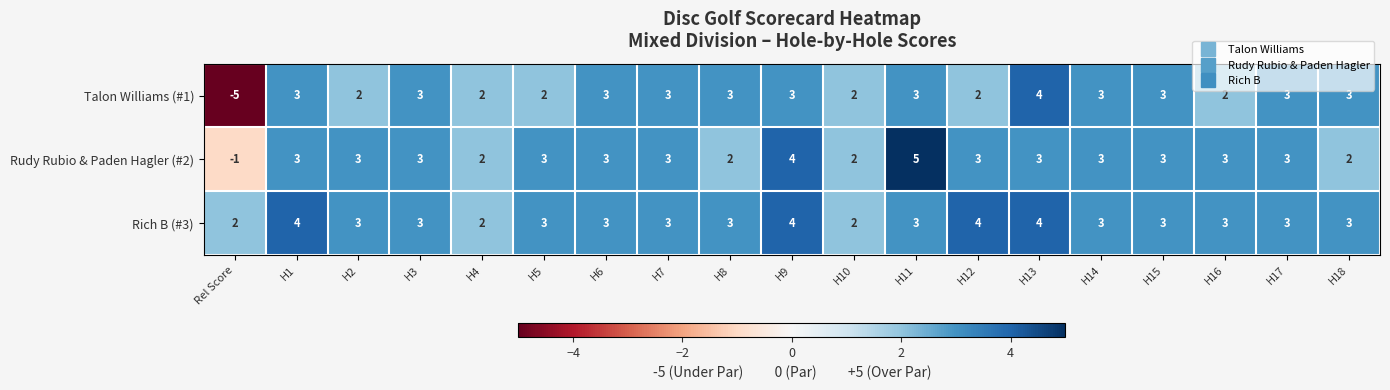

List the series in order of their overall mean, highest first.

Rich B (#3), Rudy Rubio & Paden Hagler (#2), Talon Williams (#1)